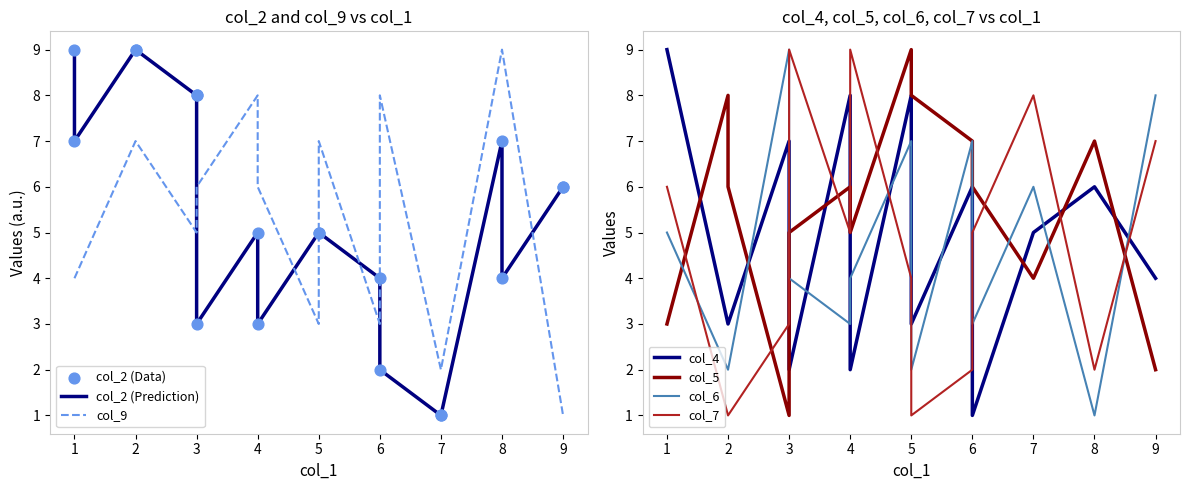

Which series has the largest total across all categories?

col_2